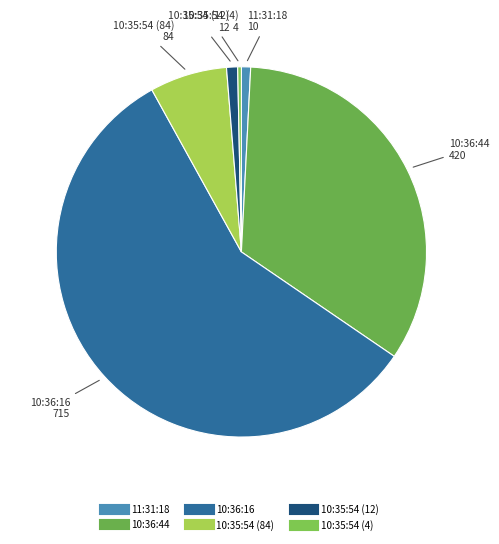

Which has a higher value, 10:36:44 or 10:36:16?

10:36:16